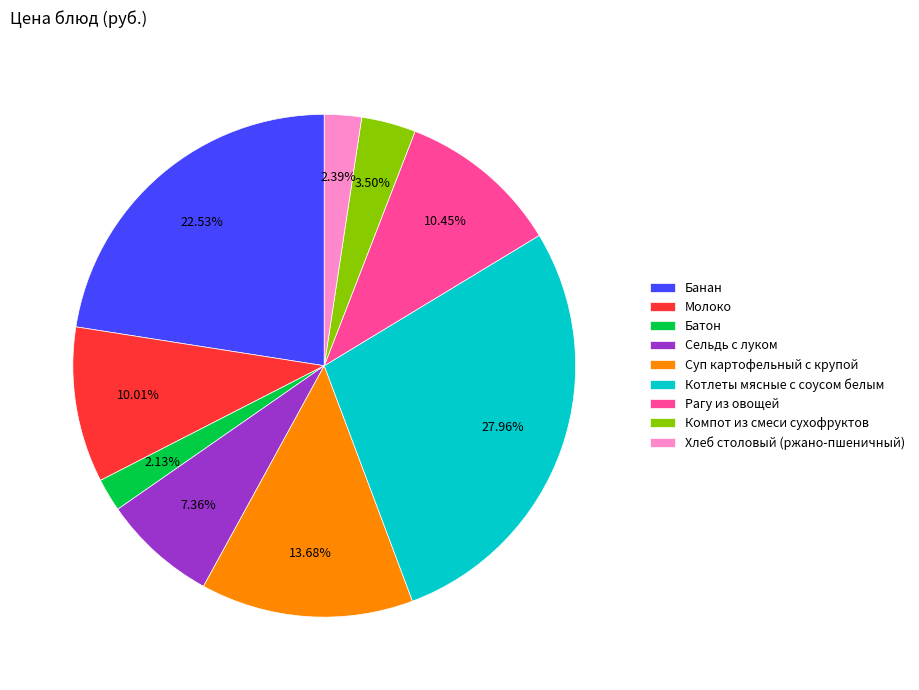

Combined, what portion of the pie is Молоко and Сельдь с луком?

17.4%